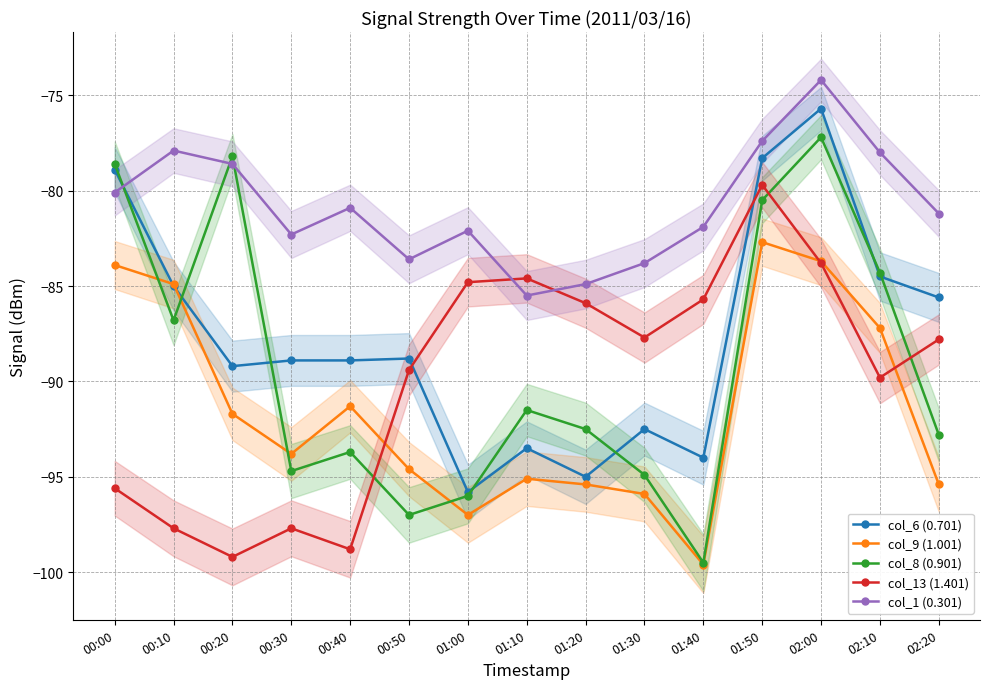

The col_13 (1.401) series shows -146.6 at 00:30. True or false?

False